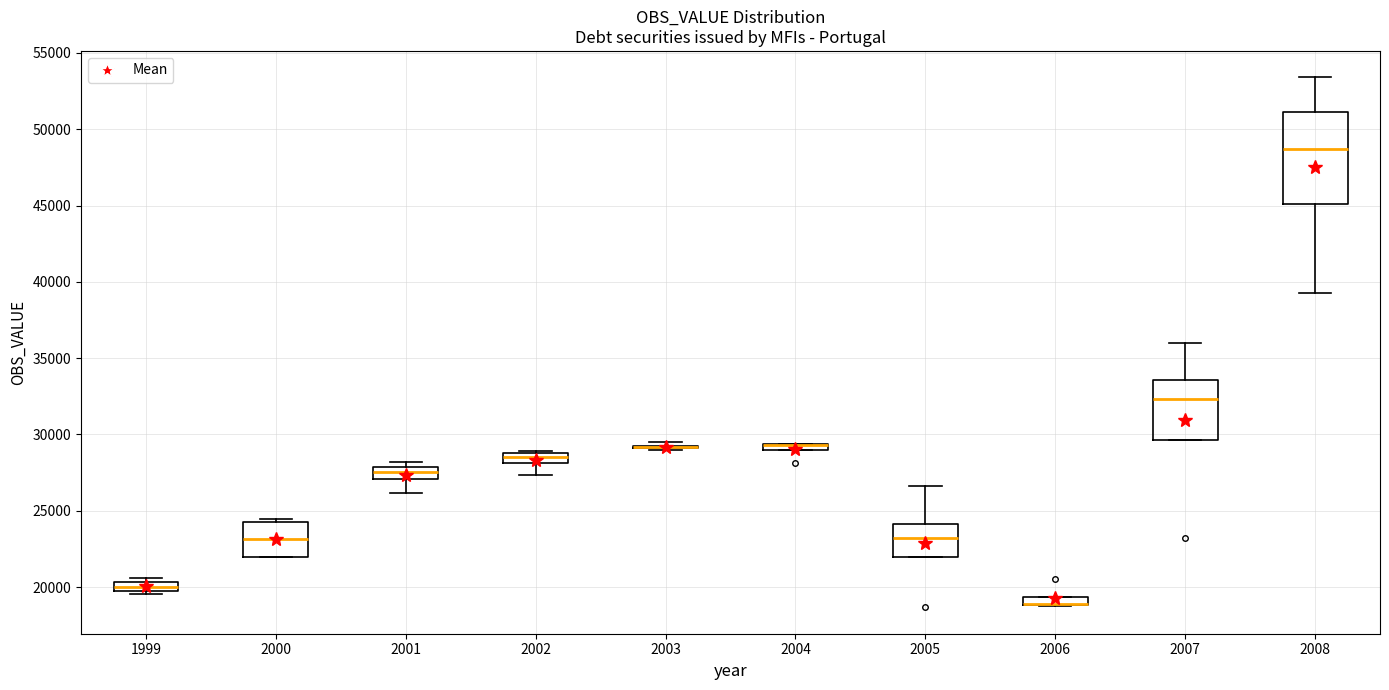

Which box is the tallest, from its lower edge to its upper edge?

2008